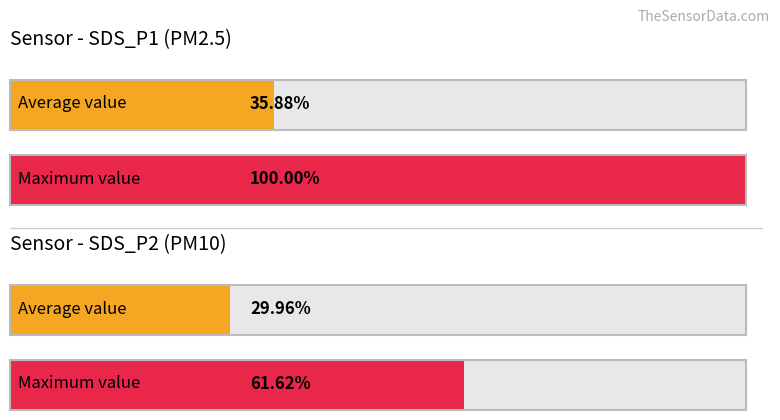

Is it true that SDS_P2 equals 11.6 at 00:16?

False